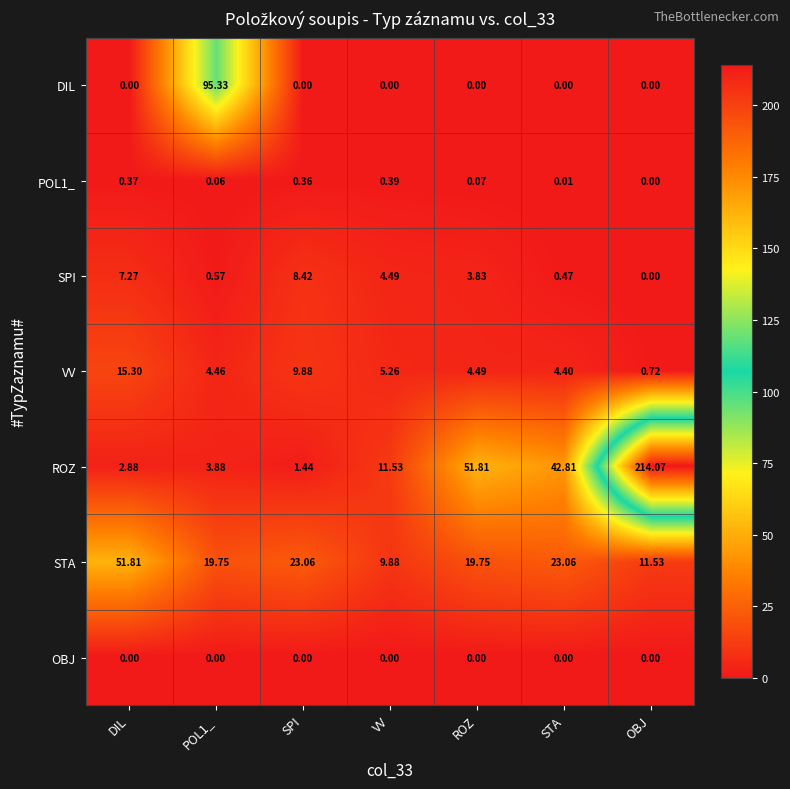

How many series are shown in this chart?

7